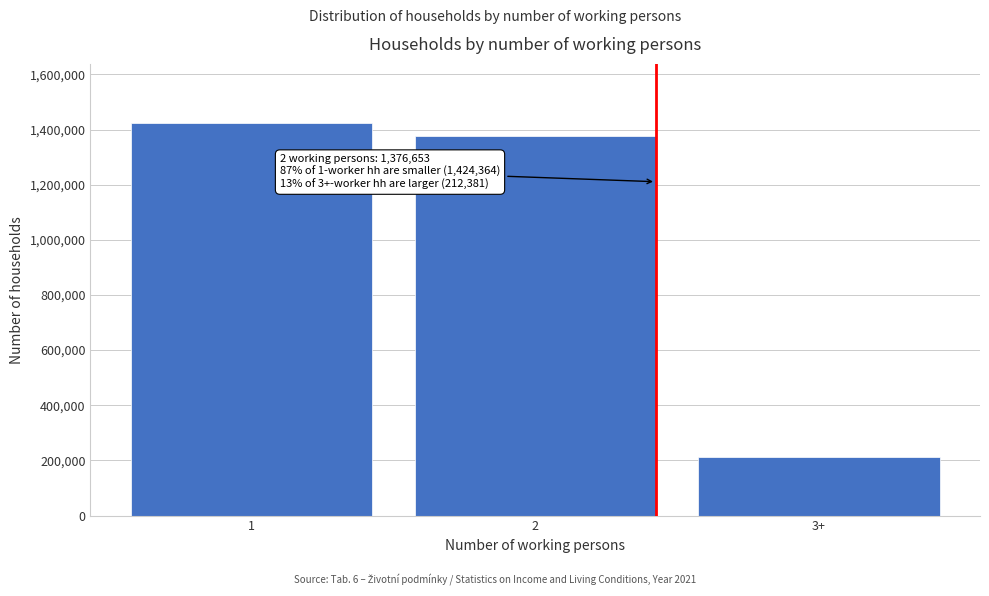

Reading left to right, list all the values displayed in this chart.

1424364	1376653	212381